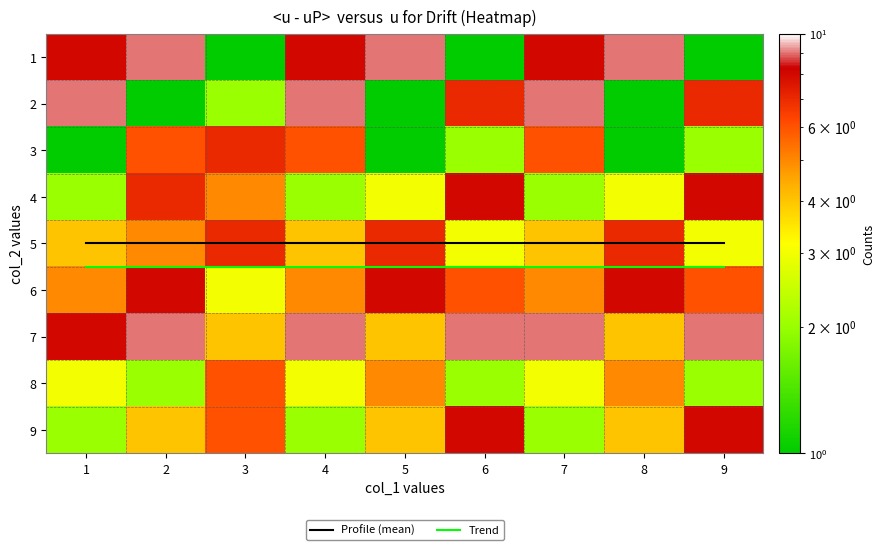

What is the lowest value of the 2 series?

1.0